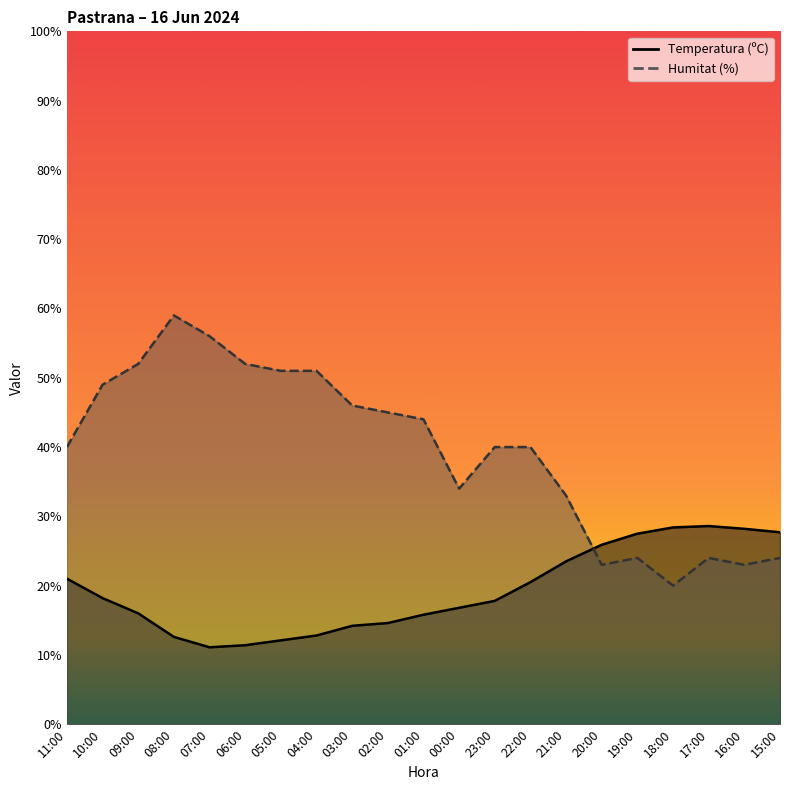

Is it true that Temperatura (ºC) equals 28.6 at 17:00?

True